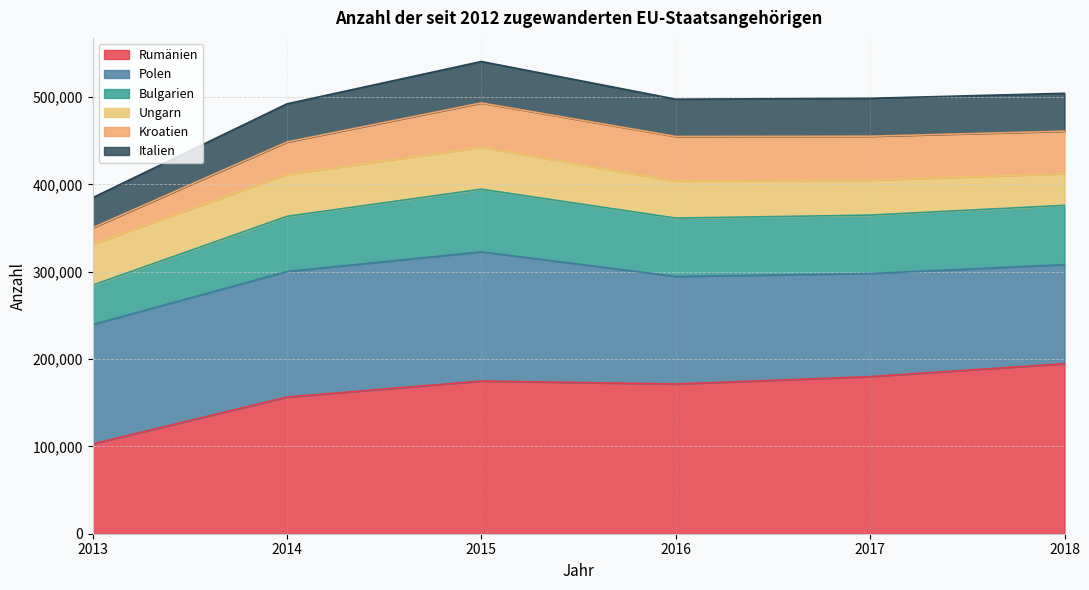

What are all the series names shown in the legend?

Rumänien, Polen, Bulgarien, Ungarn, Kroatien, Italien